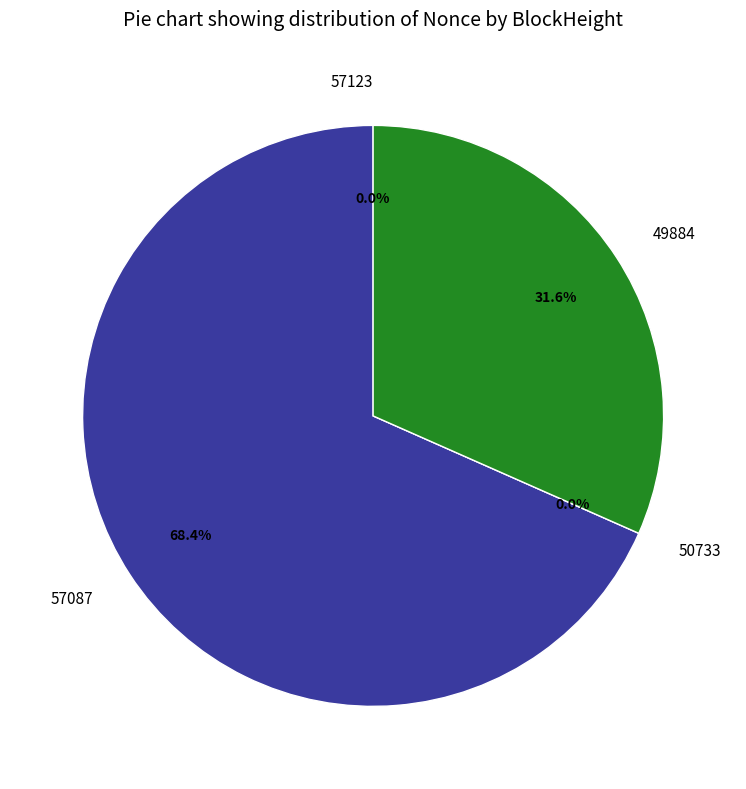

True or false: 57123 accounts for 0% of the total.

True